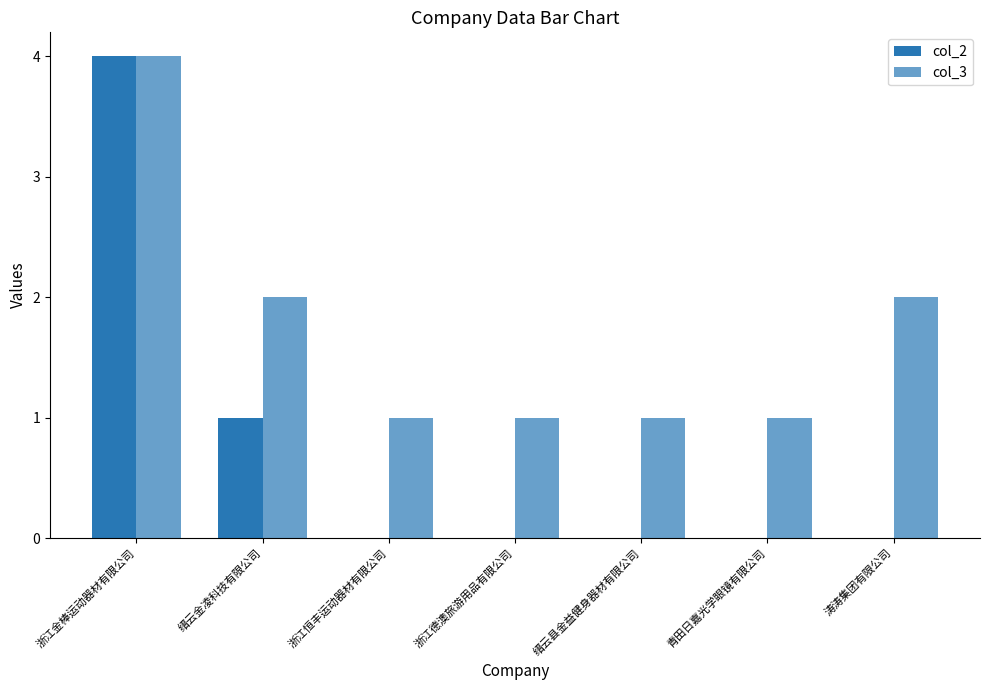

Does the chart contain stacked bars?

No